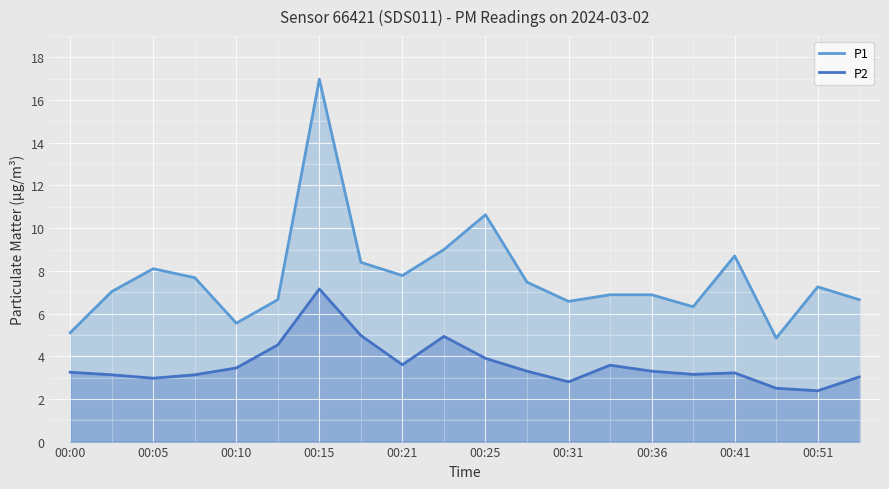

What is the sum of the P2 values at 00:36 and 00:25?

7.2